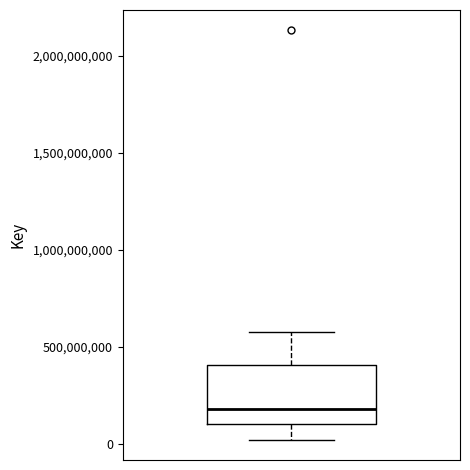

Where is the upper edge of the box on the y-axis? The values are not printed on the chart, so give them approximately, as read against the axis.

400000000